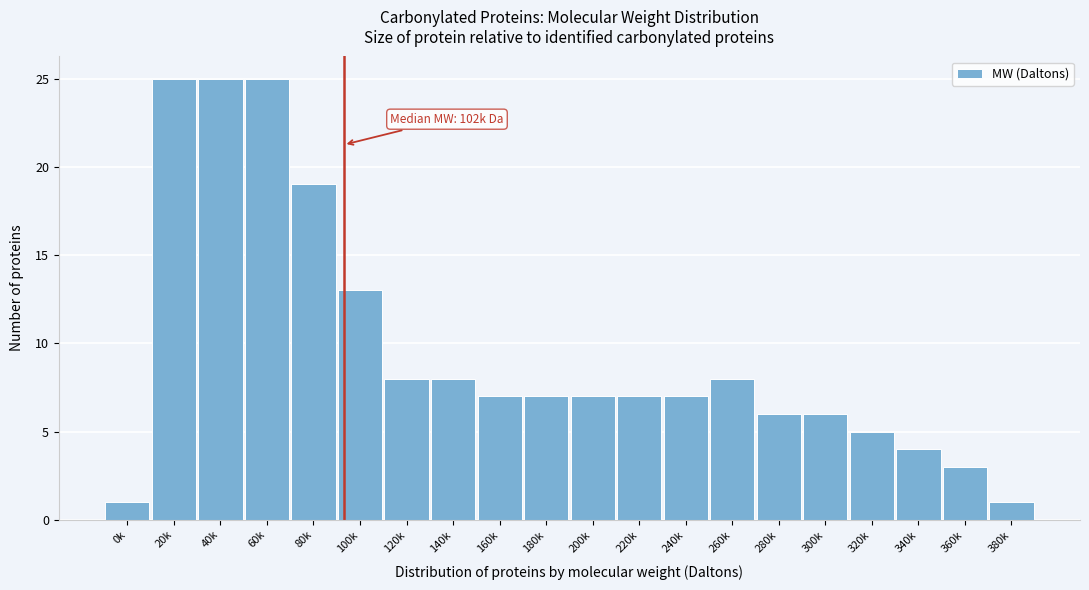

Reading left to right, transcribe all the data shown in this chart.

1	25	25	25	19	13	8	8	7	7	7	7	7	8	6	6	5	4	3	1